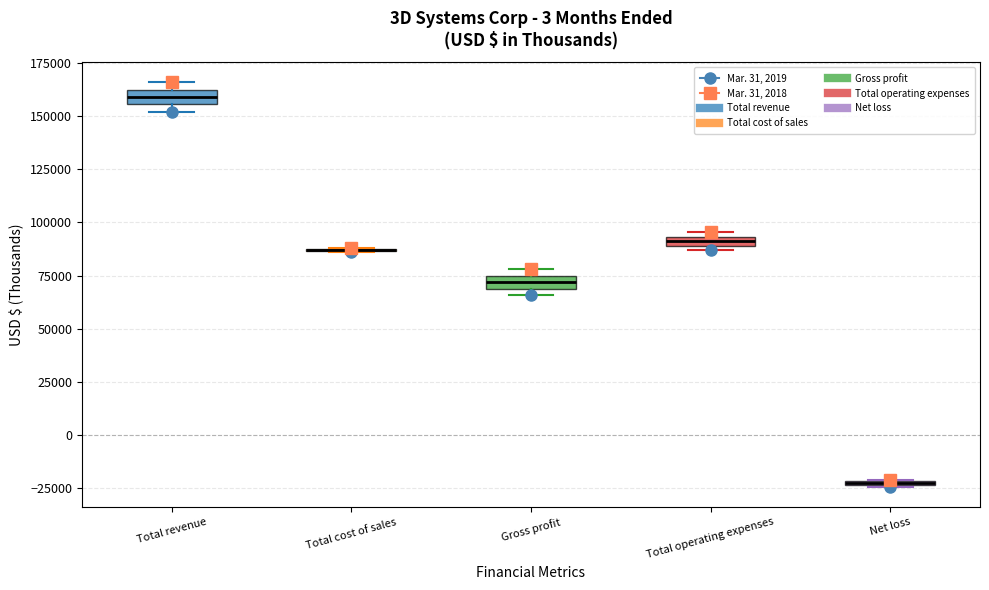

Where is the lower edge of the box for Net loss on the y-axis? The values are not printed on the chart, so give them approximately, as read against the axis.

-25000